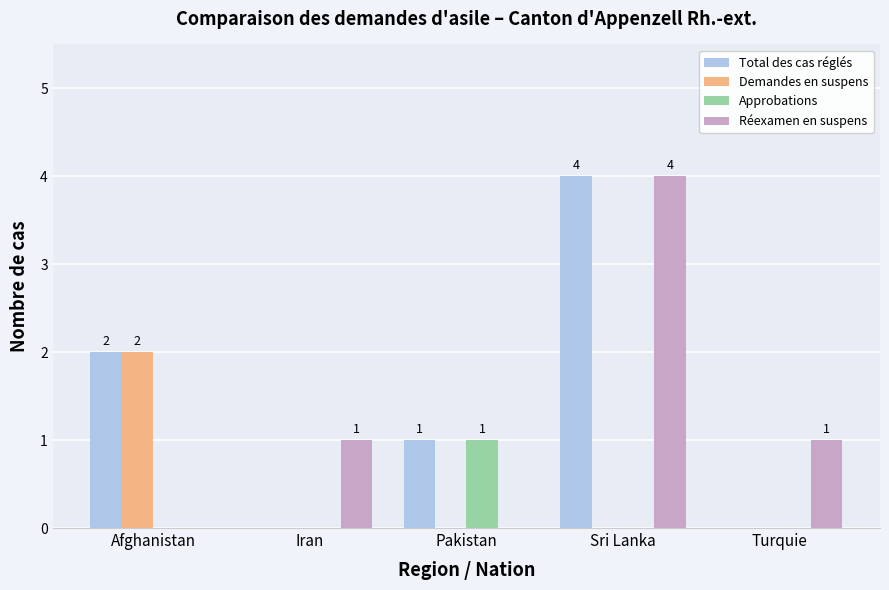

Between Afghanistan and Sri Lanka, which series saw the biggest shift?

Réexamen en suspens